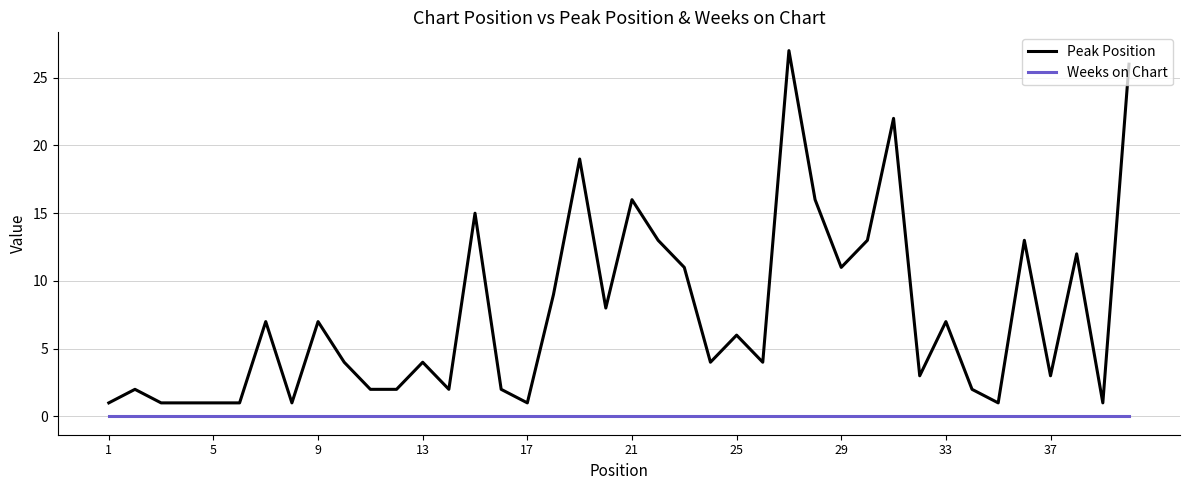

Rank the series by their average value, from lowest to highest.

Weeks on Chart, Peak Position